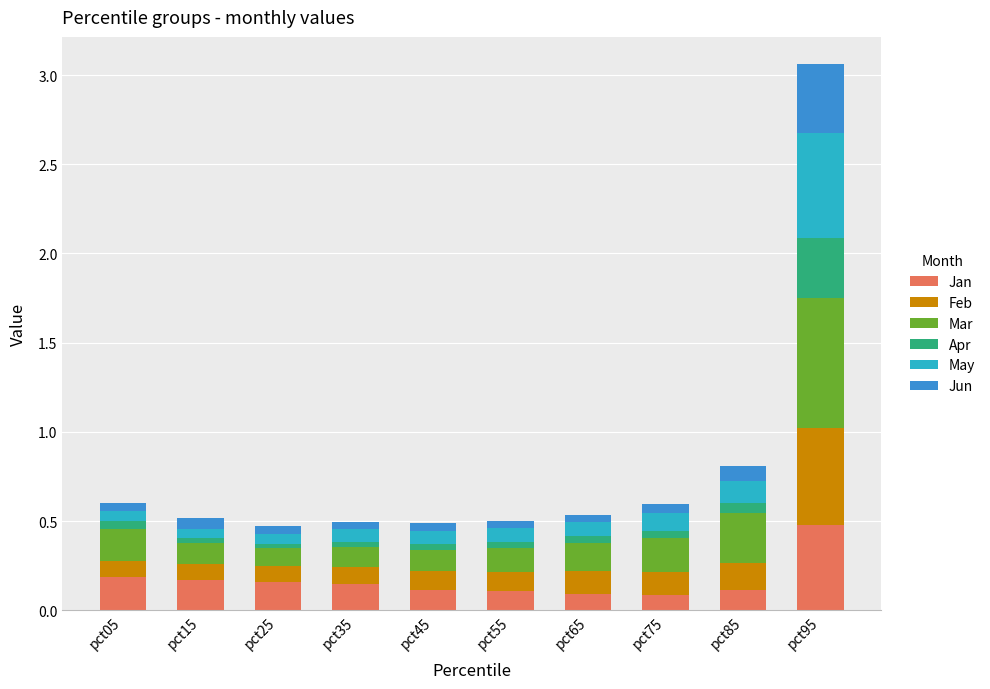

True or false: Jan has a value of 0.0 at pct55.

False